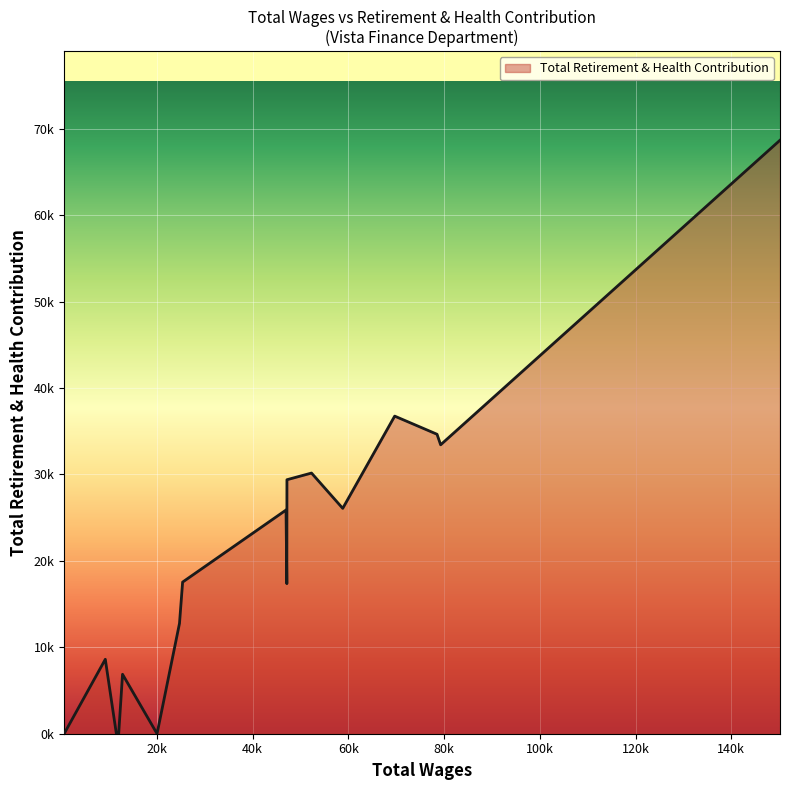

Does the chart display data point markers on the line(s)?

No